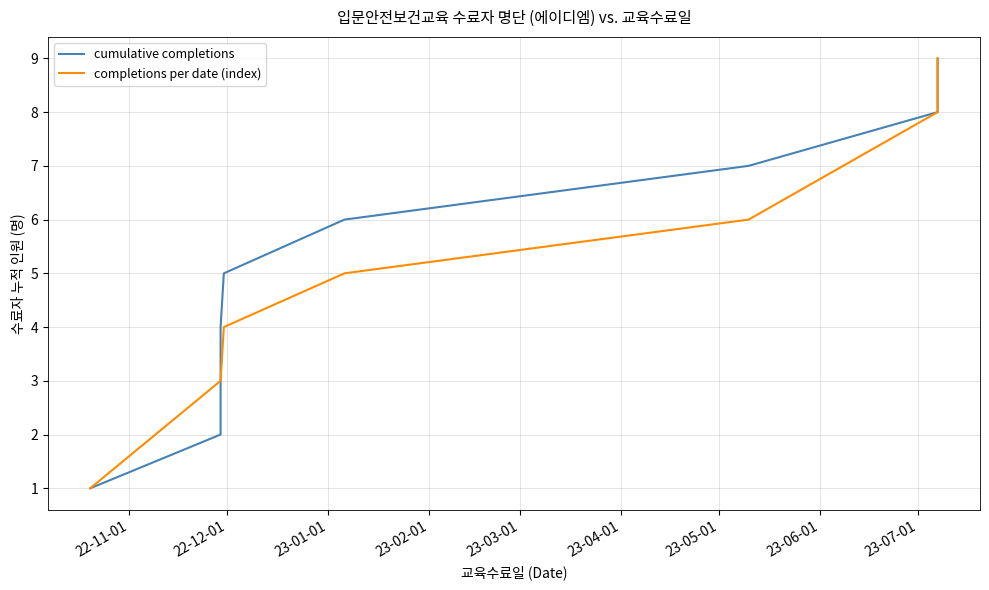

How many values in the completions per date (index) series exceed 4?

4